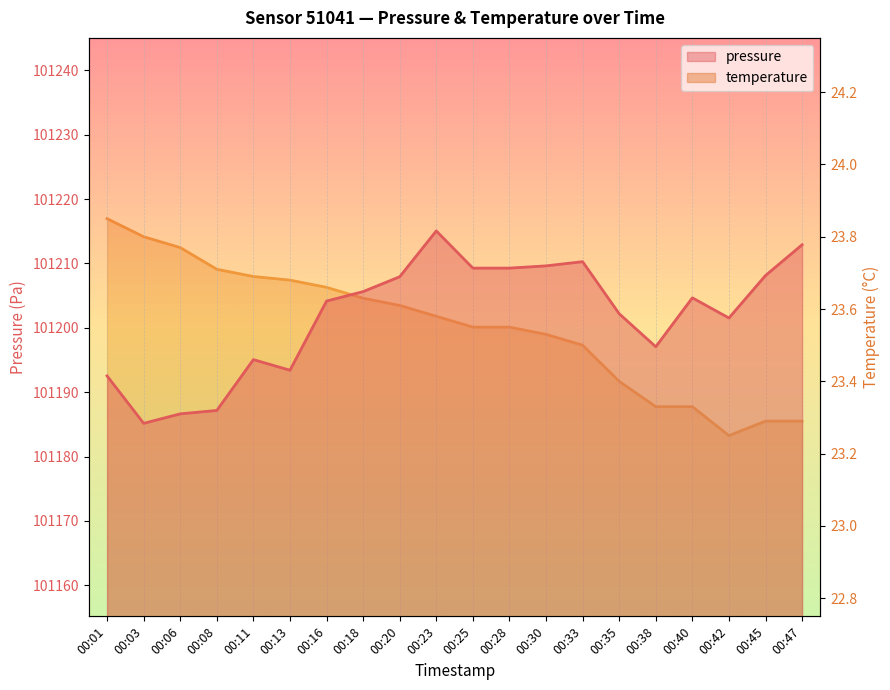

Which category has the lowest value across all series?

00:42